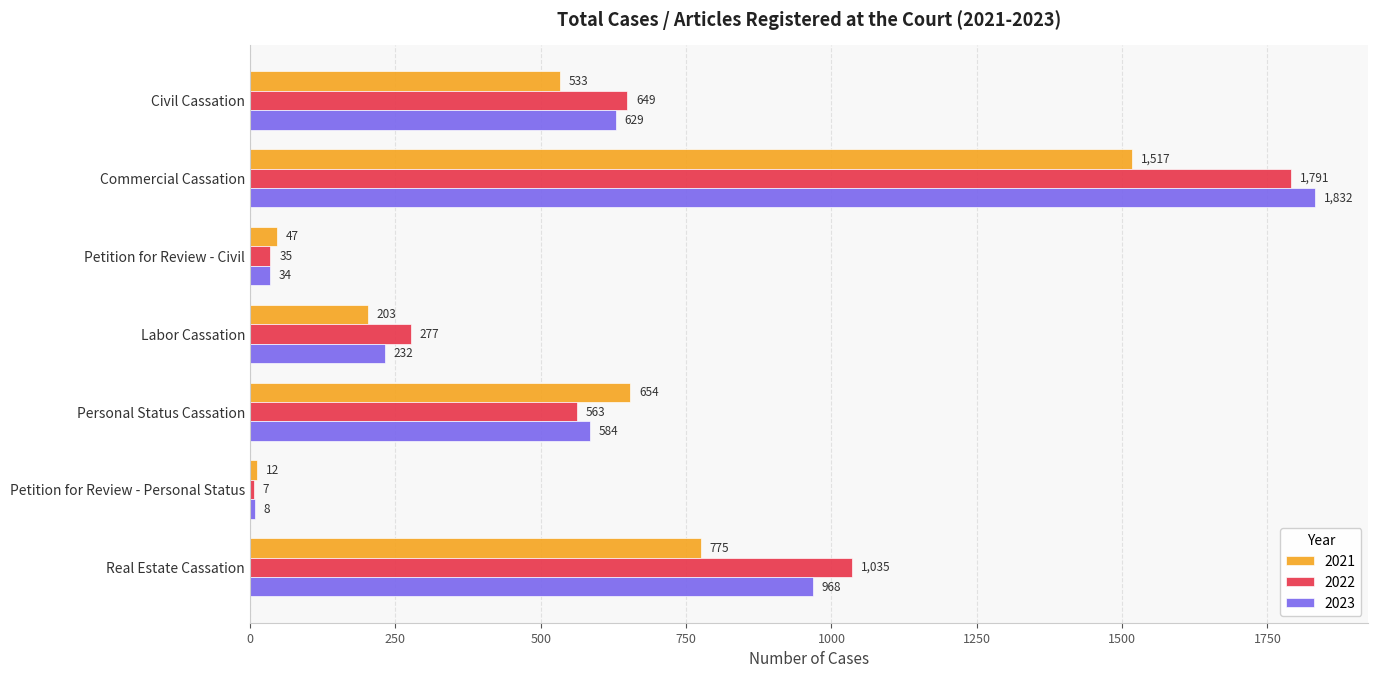

What is the difference between the maximum and minimum values in the 2021 series?

1505